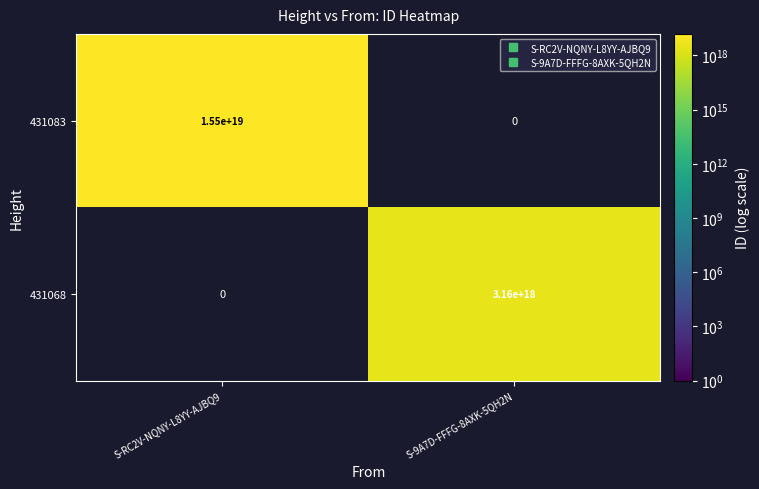

Which series changed the most between S-RC2V-NQNY-L8YY-AJBQ9 and S-9A7D-FFFG-8AXK-5QH2N?

431083